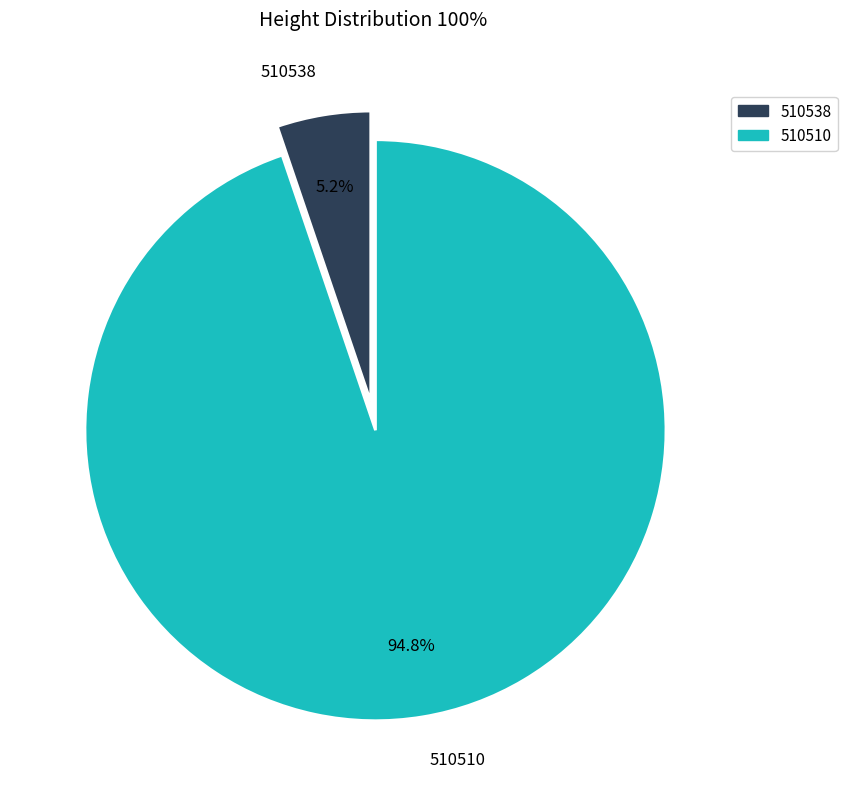

Do 510510 and 510538 together represent more than half of the pie?

Yes